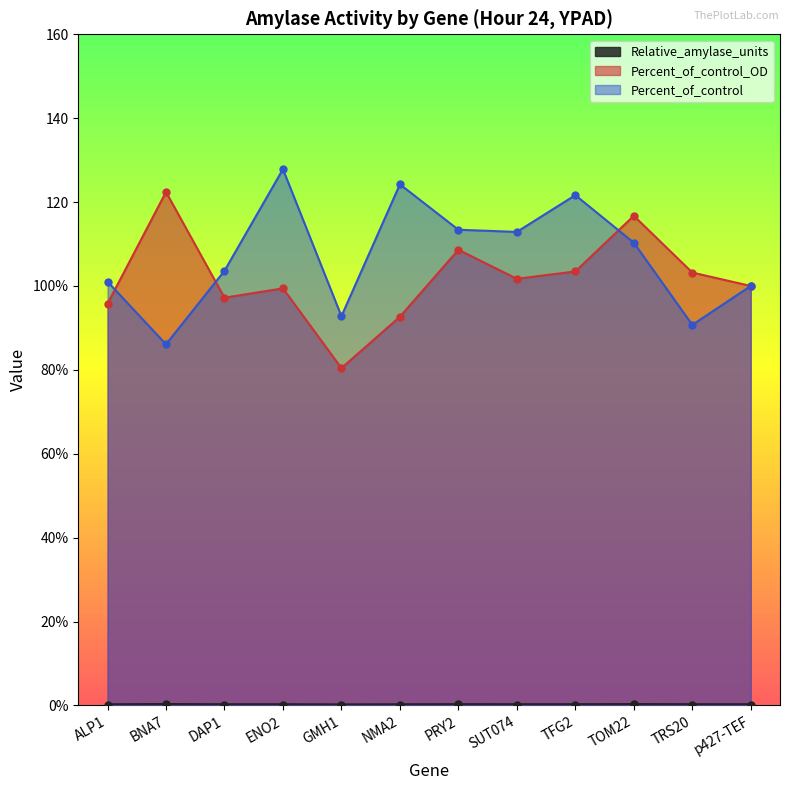

Which category has the highest value across all series?

ENO2